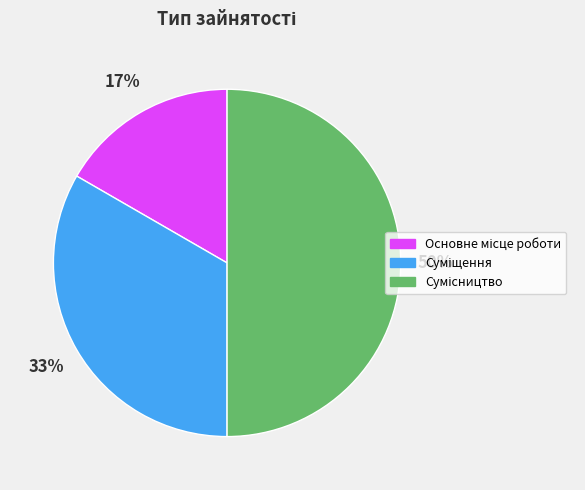

To the nearest percent, what is the difference between the largest and smallest slice percentages?

33%